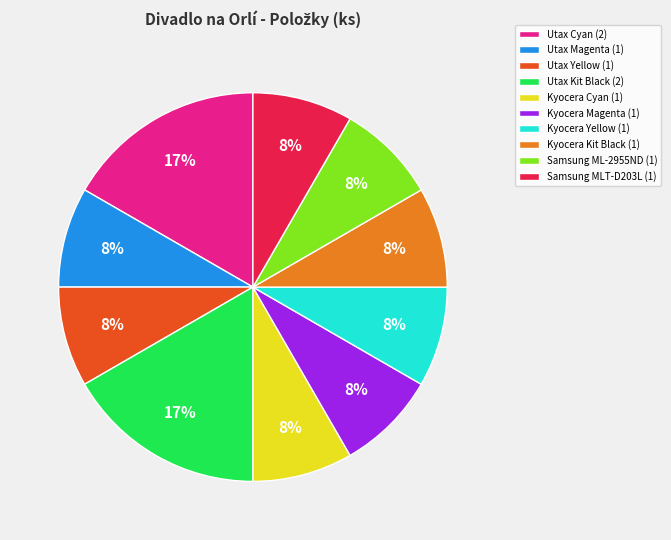

Does any single category account for the majority?

No